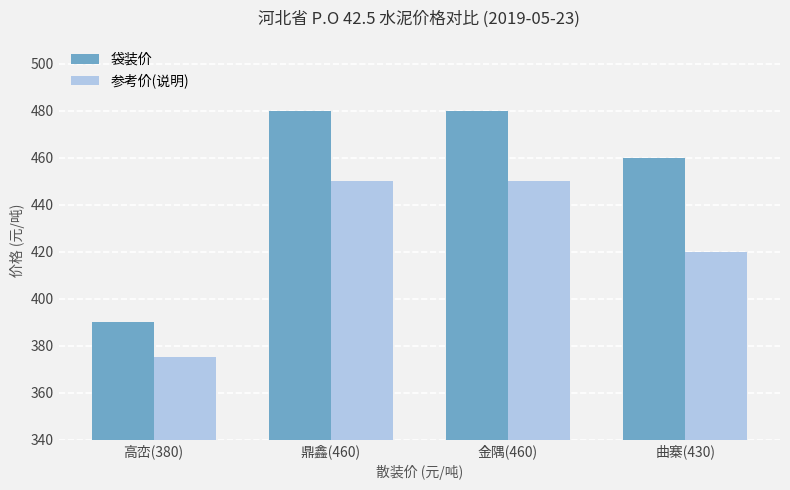

Which series has the widest spread of values?

袋装价